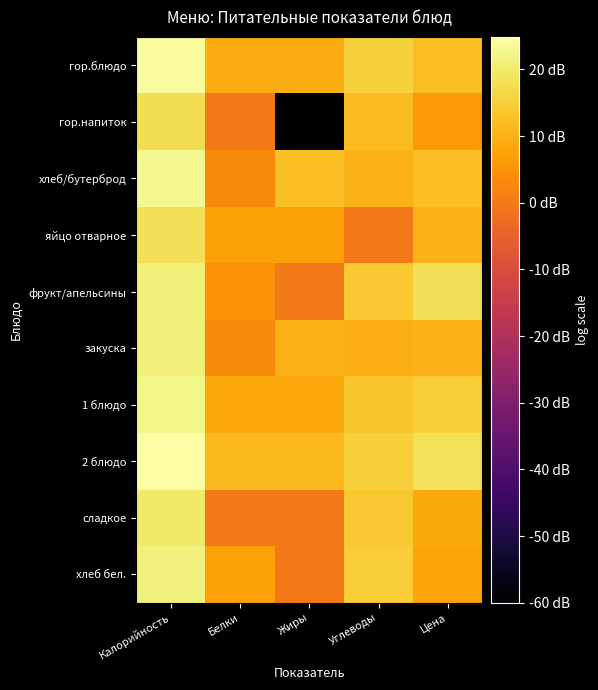

Reading left to right, what are all the values shown in this chart?

гор.блюдо: Калорийность=23.9	Белки=9.0	Жиры=9.0	Углеводы=15.4	Цена=12.0
гор.напиток: Калорийность=17.9	Белки=0.0	Жиры=-60.0	Углеводы=11.8	Цена=5.8
хлеб/бутерброд: Калорийность=22.9	Белки=3.0	Жиры=12.3	Углеводы=10.0	Цена=12.4
яйцо отварное: Калорийность=18.0	Белки=7.0	Жиры=7.0	Углеводы=0.0	Цена=10.4
фрукт/апельсины: Калорийность=21.1	Белки=4.8	Жиры=0.0	Углеводы=13.8	Цена=18.0
закуска: Калорийность=21.2	Белки=3.0	Жиры=10.0	Углеводы=9.5	Цена=10.6
1 блюдо: Калорийность=22.5	Белки=8.5	Жиры=8.5	Углеводы=13.4	Цена=14.7
2 блюдо: Калорийность=24.9	Белки=11.5	Жиры=11.5	Углеводы=15.1	Цена=18.5
сладкое: Калорийность=19.9	Белки=0.0	Жиры=0.0	Углеводы=13.6	Цена=8.9
хлеб бел.: Калорийность=21.5	Белки=7.0	Жиры=0.0	Углеводы=14.8	Цена=7.9